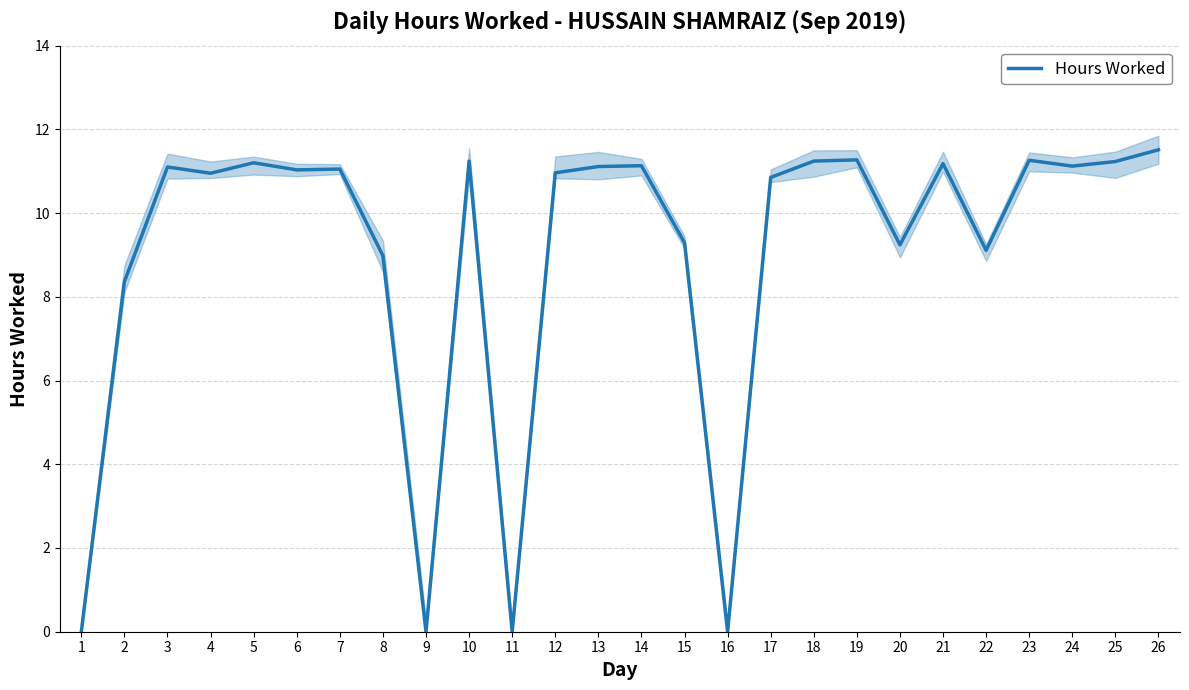

What is the sum of the values at 4 and 24?

22.1